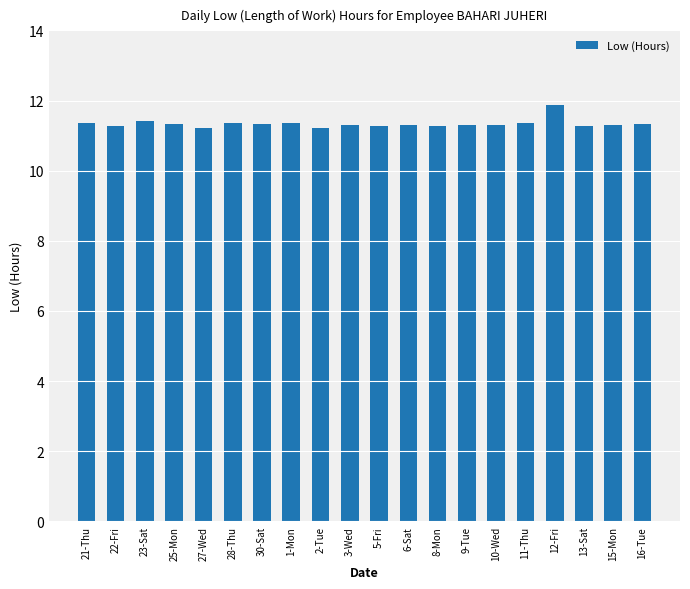

What is the ratio of the value at 9-Tue to the value at 11-Thu?

1.0